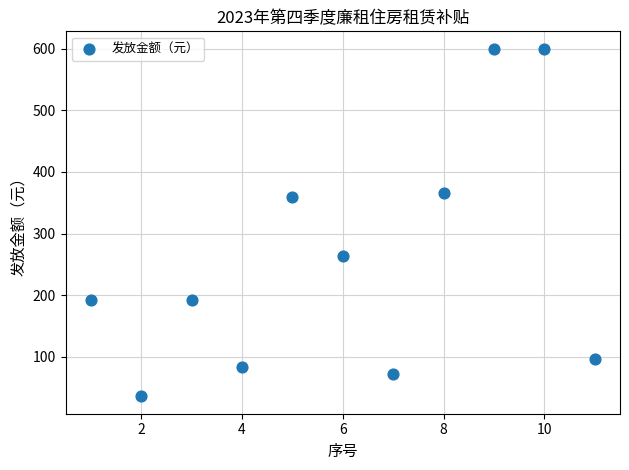

What is the average X value?

6